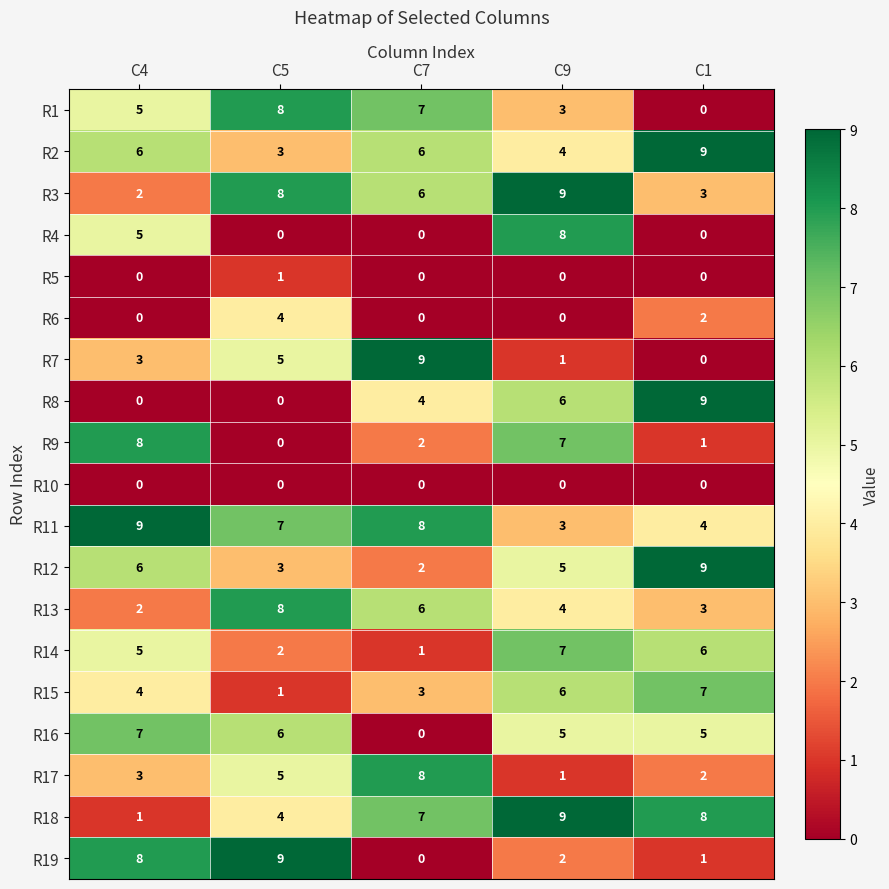

What is the highest value of the R15 series?

7